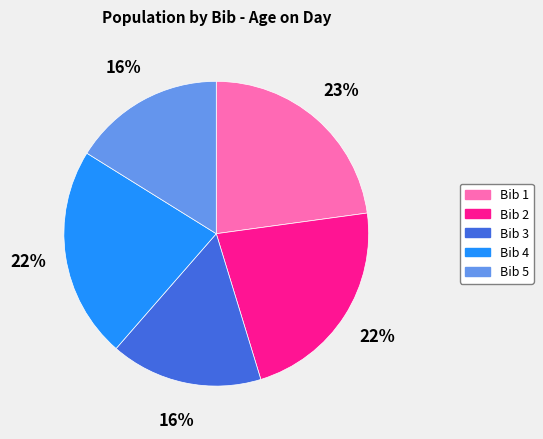

How many slices are in this pie chart?

5